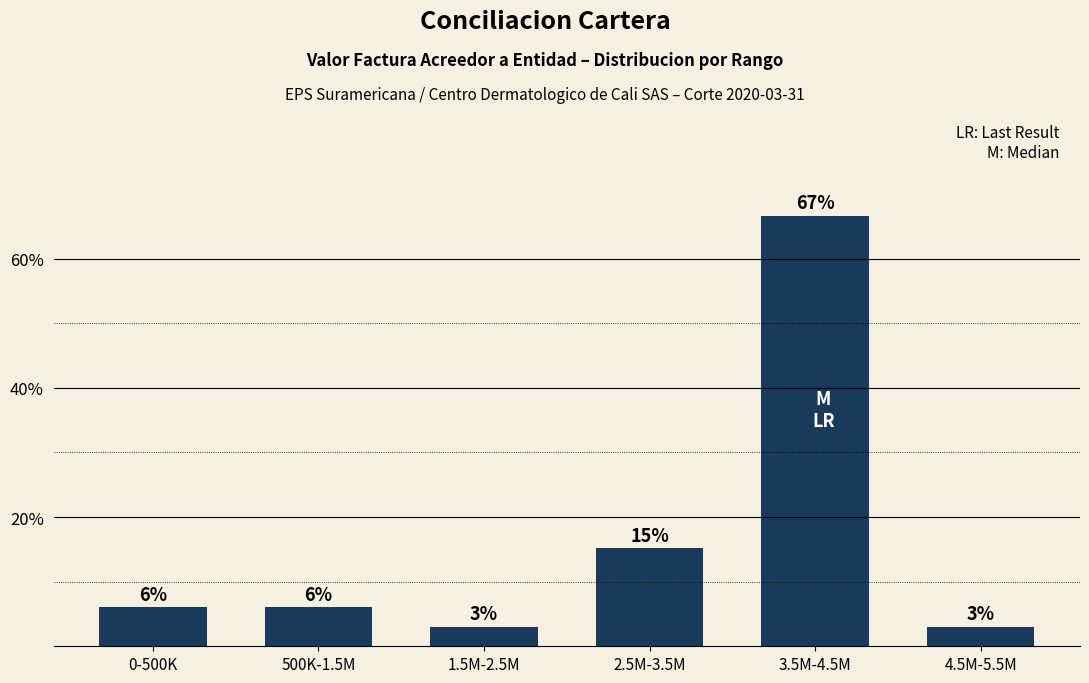

What is the smallest value displayed?

3.0